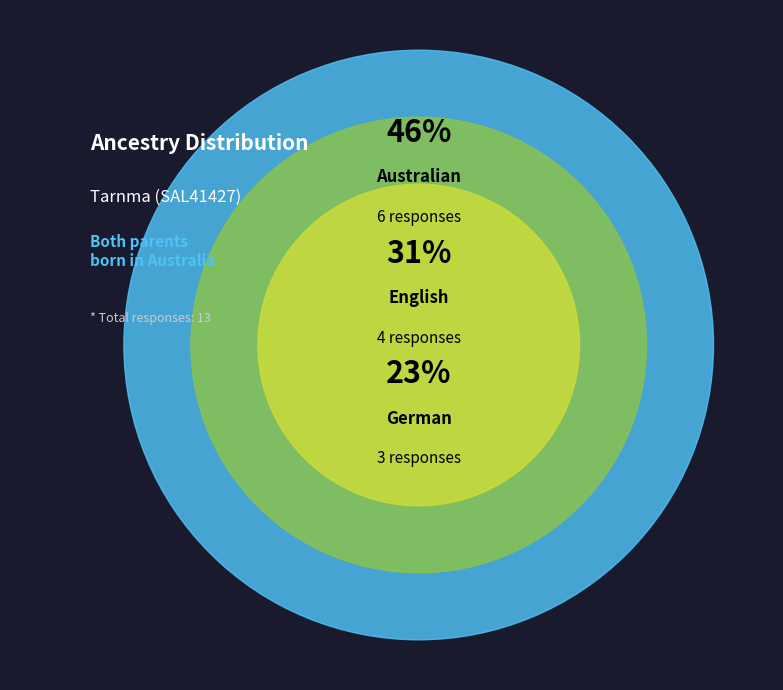

Count the number of slices in the pie.

3